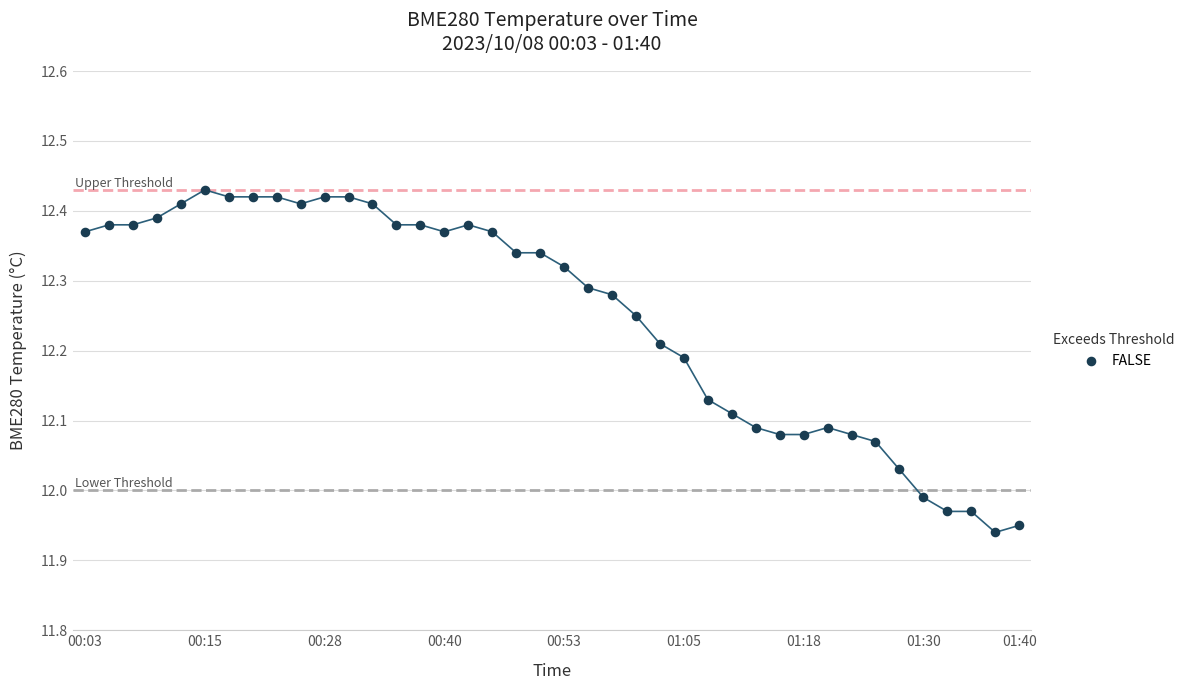

What is the range of Y values (max minus min)?

0.5